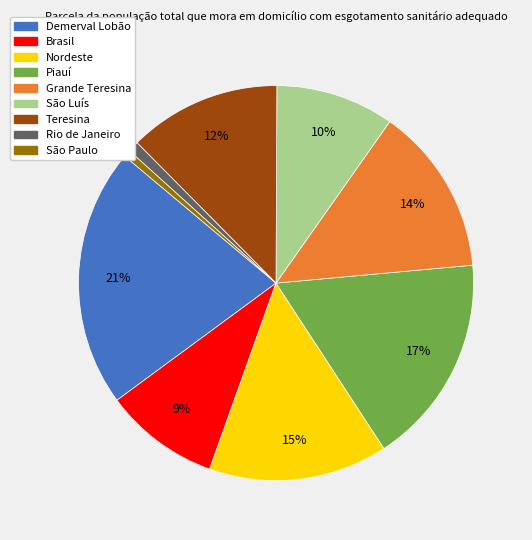

What percentage is the Rio de Janeiro slice, to the nearest percent?

1%